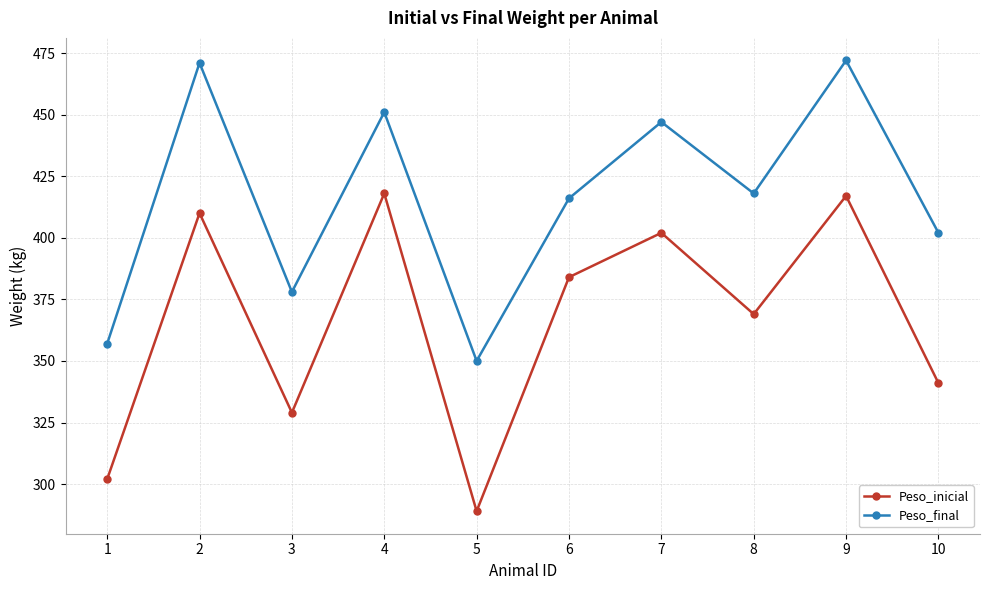

Which series has the largest total across all categories?

Peso_final